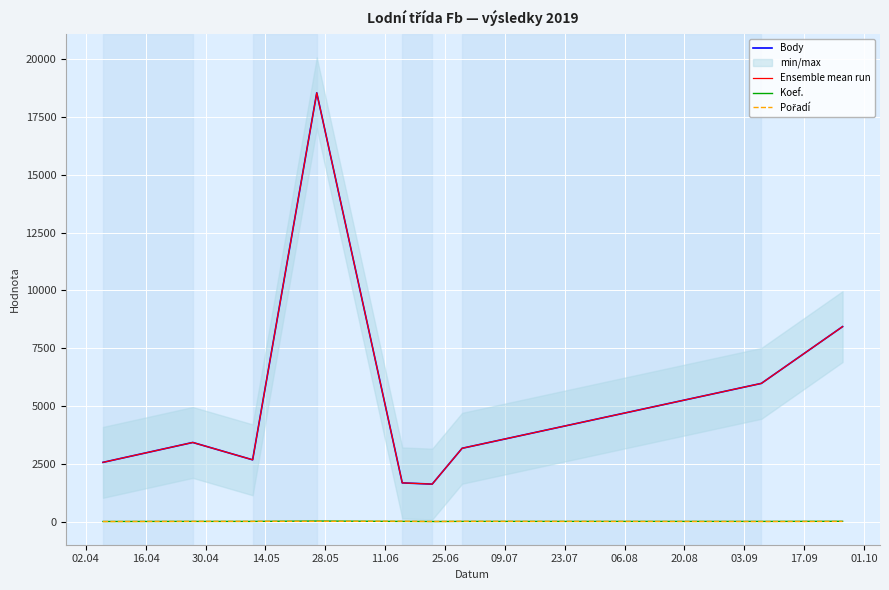

Between 25.06 and 23.07, which is larger?

23.07